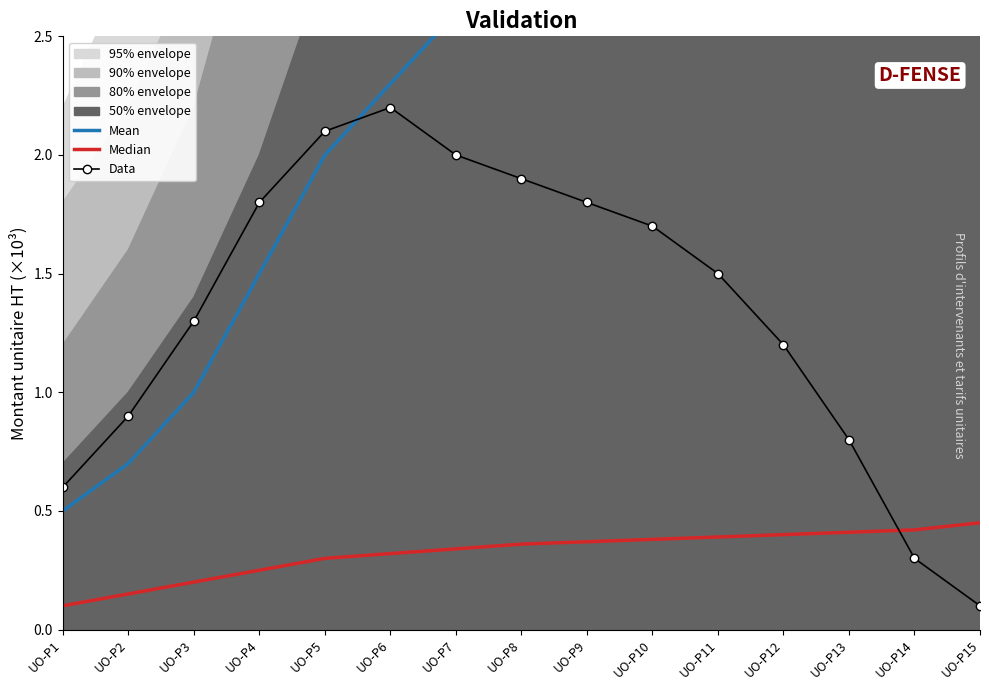

What is the difference between the highest and lowest values at UO-P6?

2.0